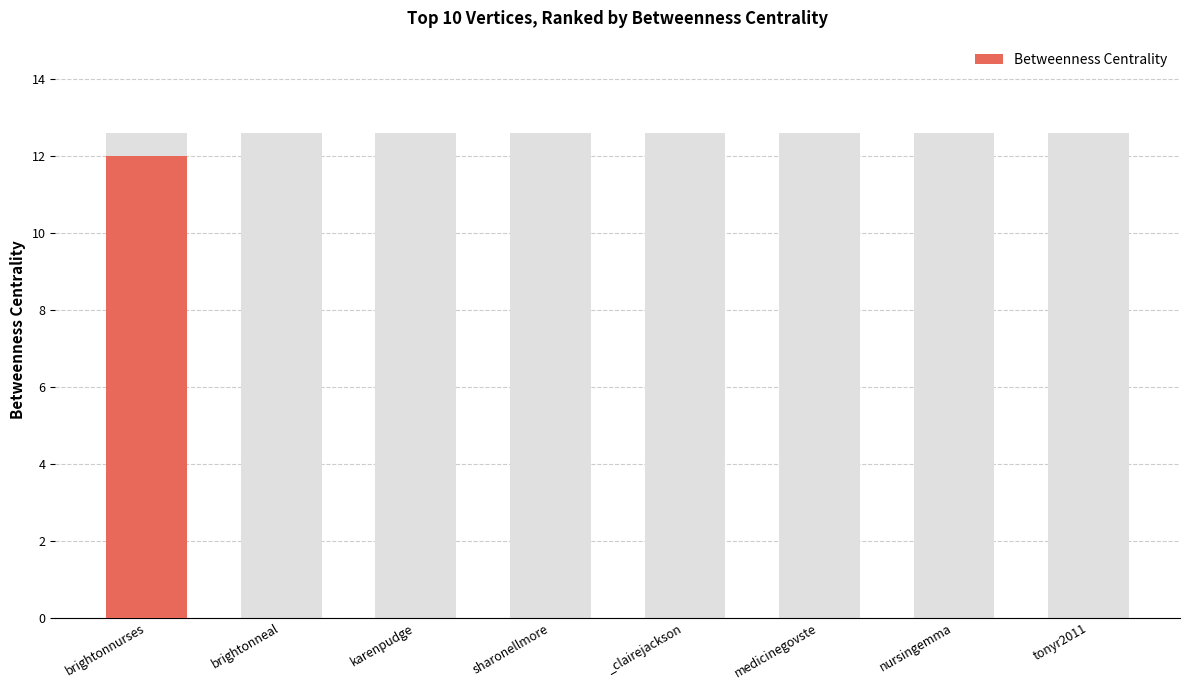

The chart shows a value of -5 at tonyr2011. True or false?

False